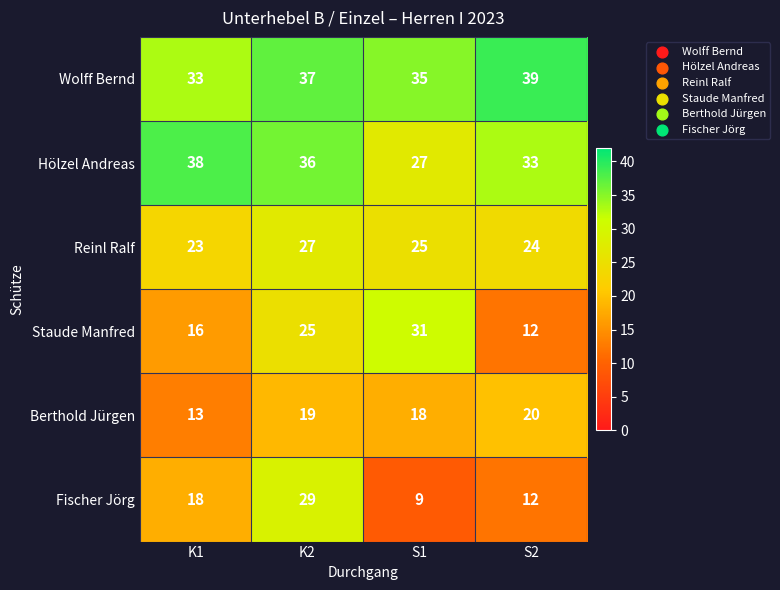

At which category is the sum across all series the highest?

K2